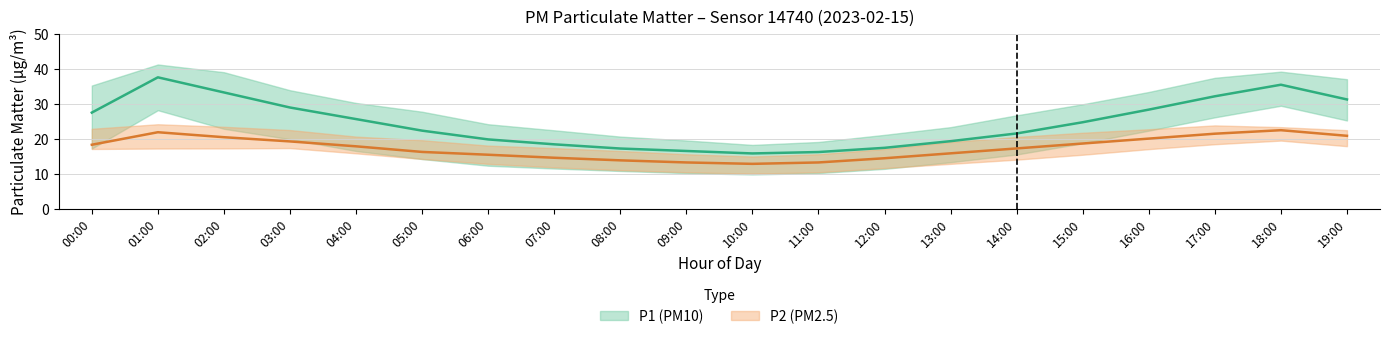

List the labels in order of P1 value, smallest first.

10:00, 11:00, 09:00, 08:00, 12:00, 07:00, 13:00, 06:00, 14:00, 05:00, 15:00, 04:00, 00:00, 16:00, 03:00, 19:00, 17:00, 02:00, 18:00, 01:00